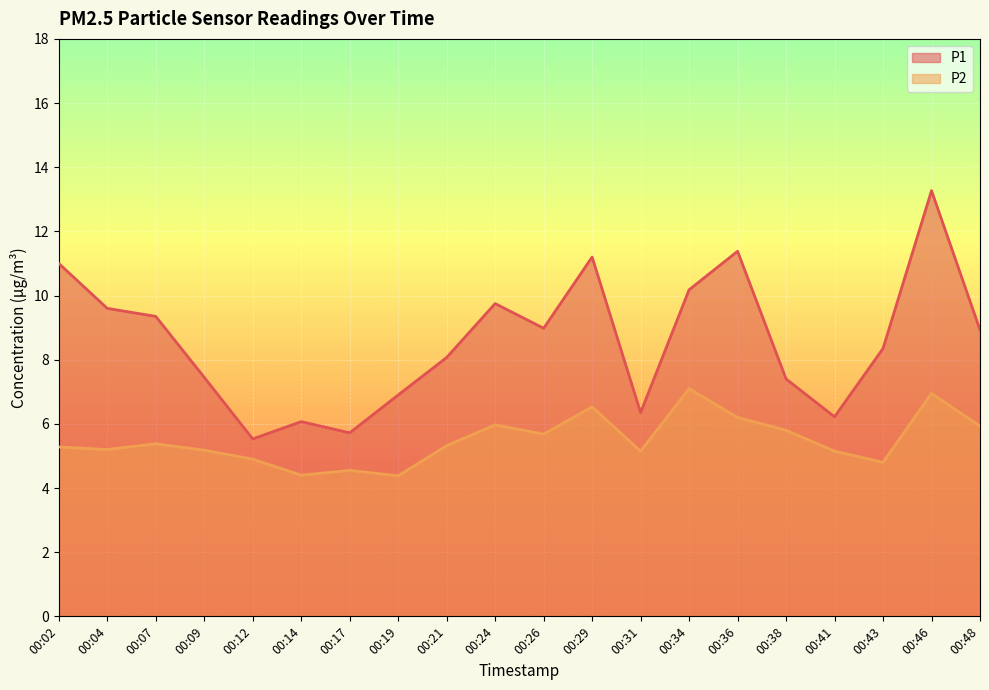

What is the difference between the P1 values at 00:12 and 00:07?

3.8